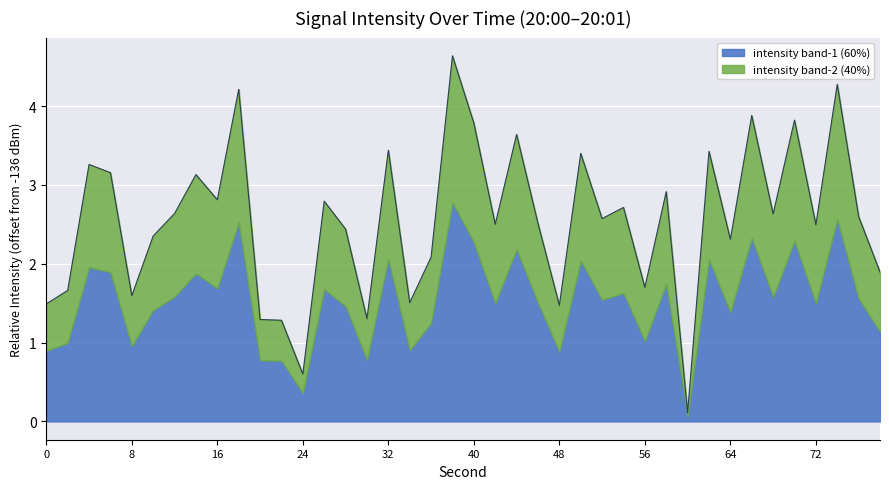

What is the total value across all series at 24?

0.6